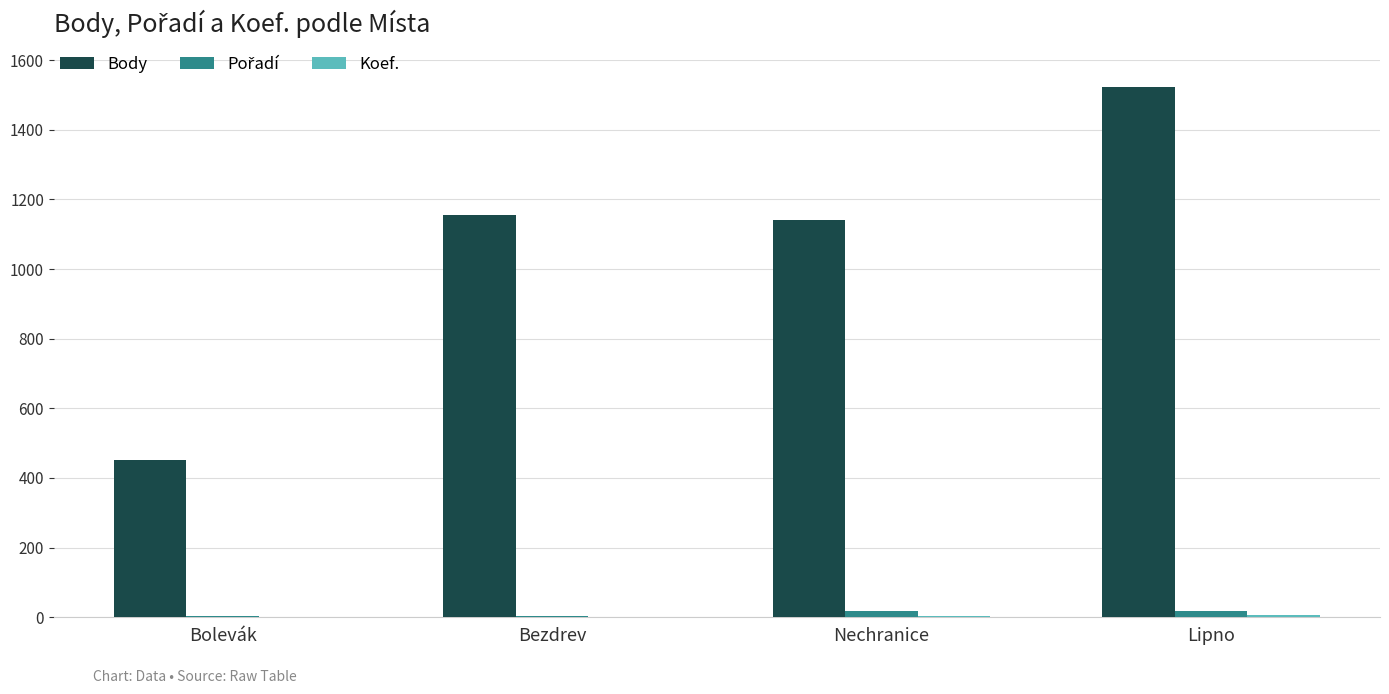

How many categories are shown in the chart?

4